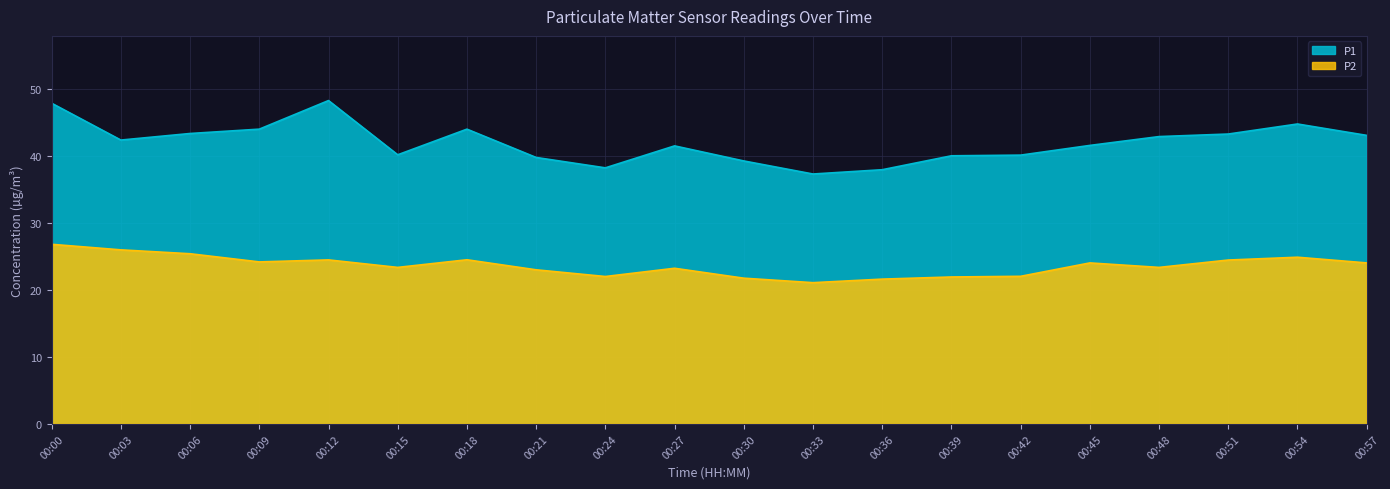

What is the difference between the P1 values at 00:27 and 00:39?

1.5